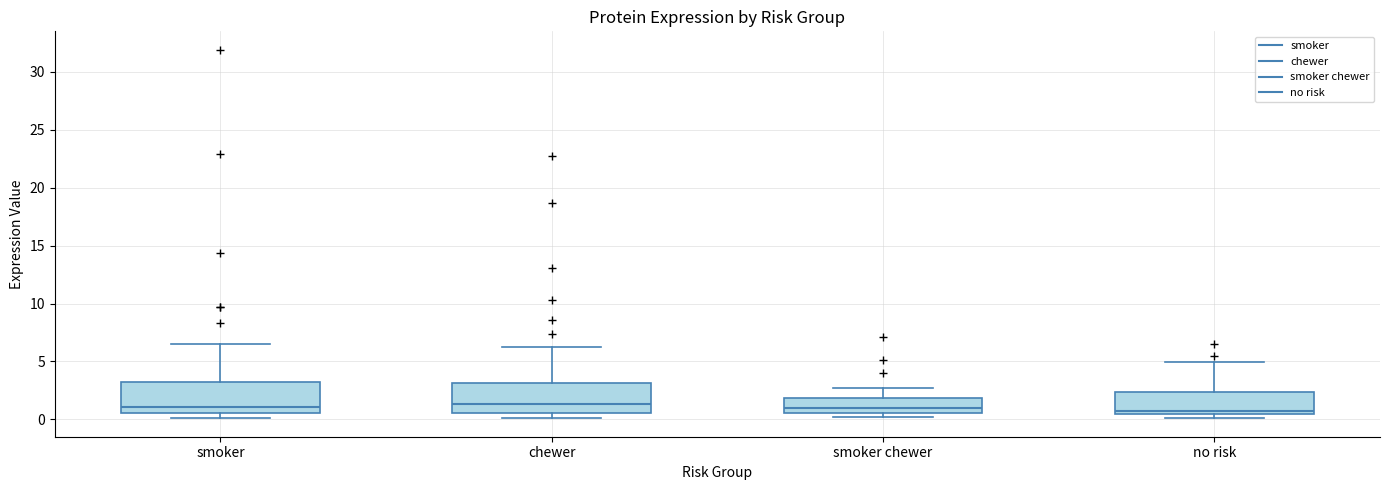

Reading left to right, transcribe this box plot: for each box, give where its median line is, the range the box spans, and where its two whiskers end, as read against the y-axis. The values are not printed on the chart, so give them approximately, as read against the axis.

smoker: median 1.0, box 0.5 to 3.5, whiskers 0.0 to 6.5
chewer: median 1.5, box 0.5 to 3.0, whiskers 0.0 to 6.5
smoker chewer: median 1.0, box 0.5 to 2.0, whiskers 0.0 to 2.5
no risk: median 1.0, box 0.5 to 2.5, whiskers 0.0 to 5.0